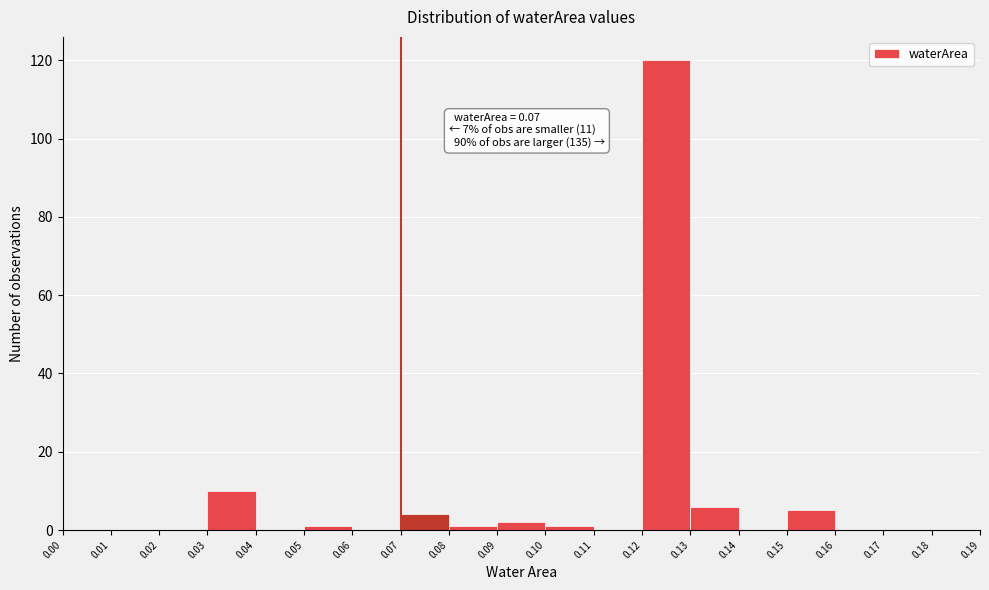

Which range on the x-axis has the tallest bar?

0.12 to 0.13